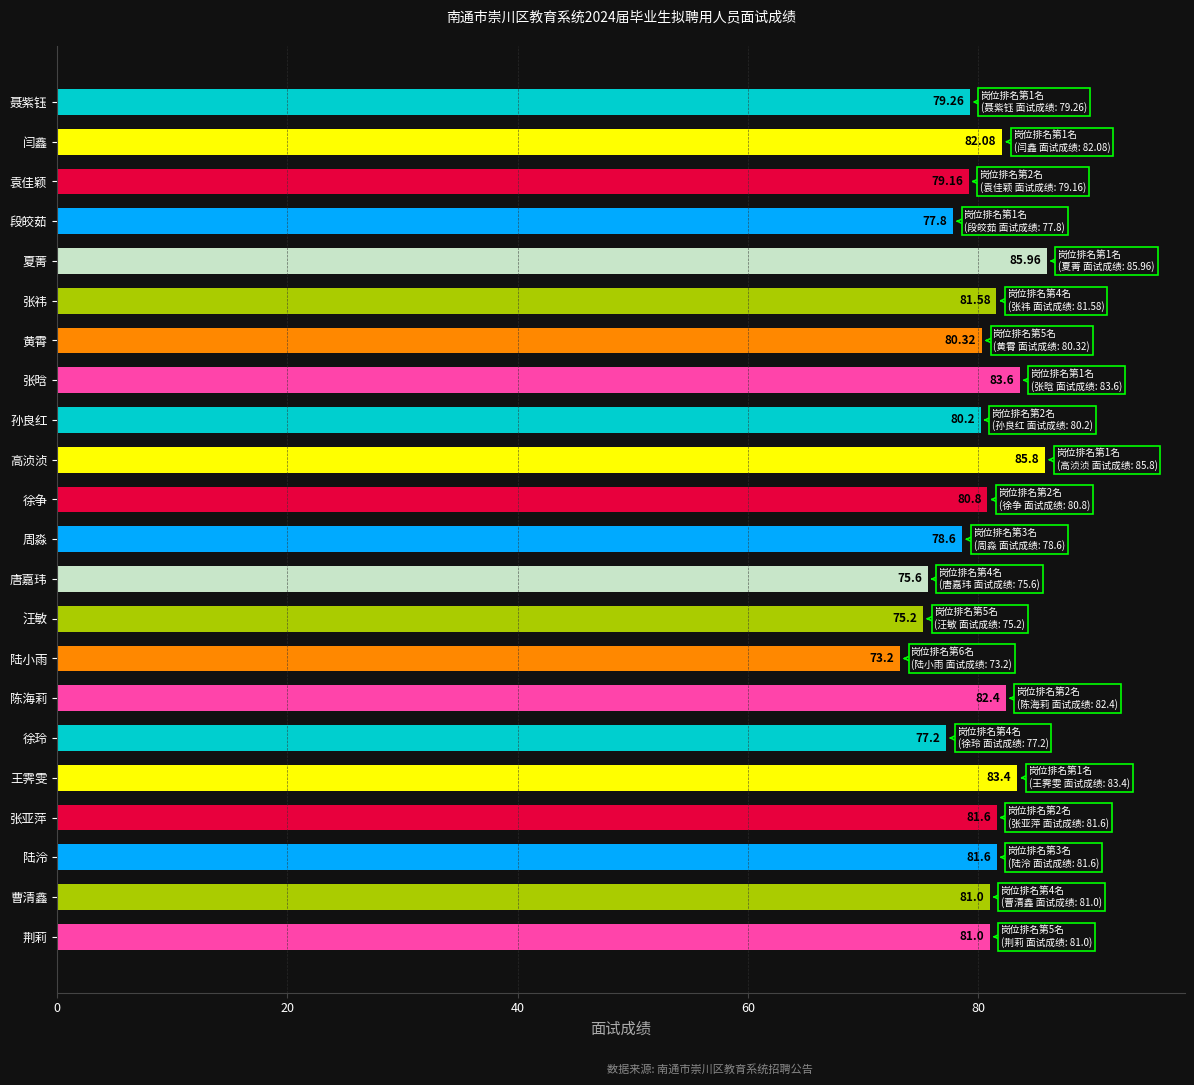

Which label corresponds to the smallest value in the chart?

陆小雨